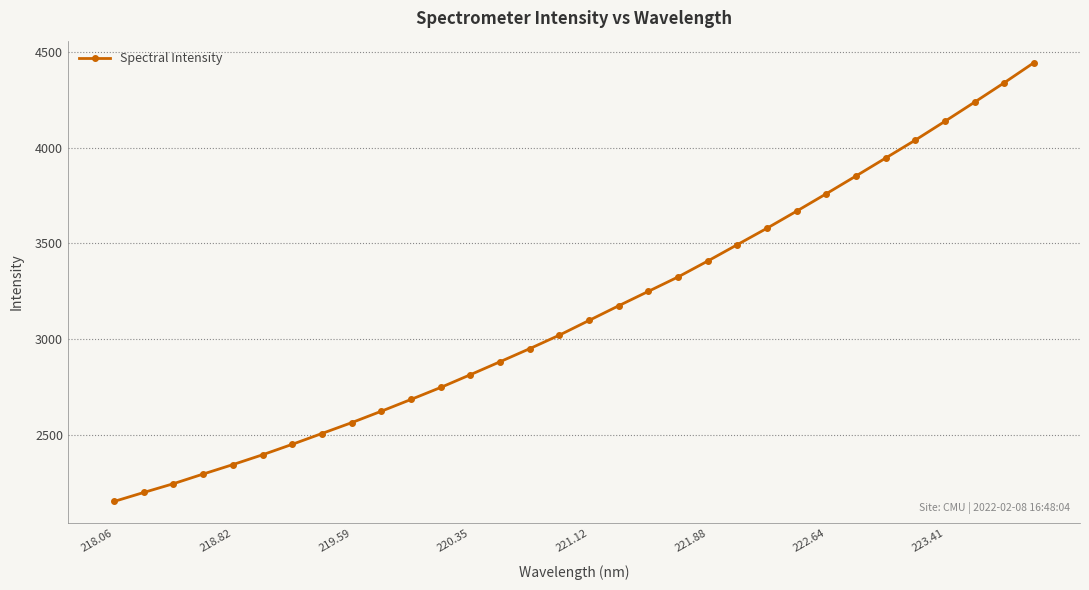

How many lines are shown in the chart?

1